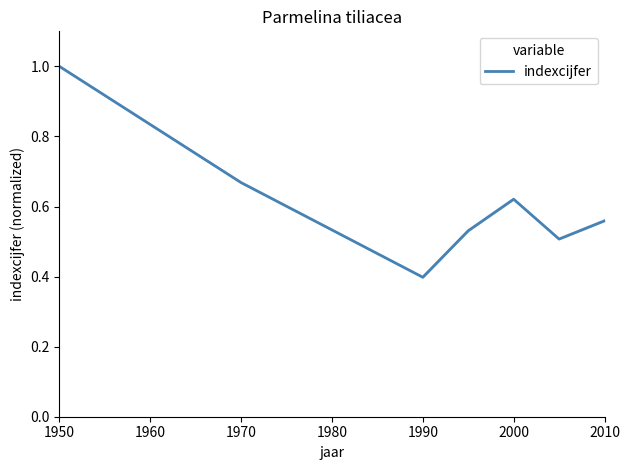

What is the sum of all values?

4.3